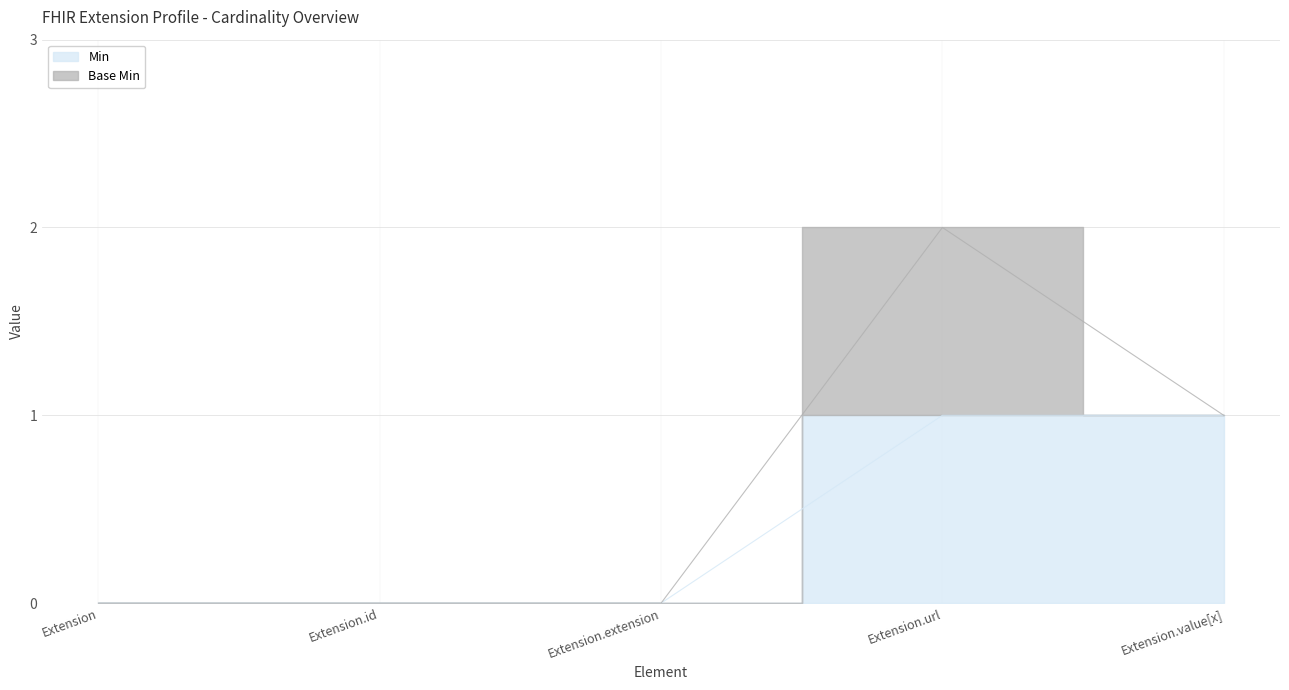

Where is the data nearest to the value 0?

Extension